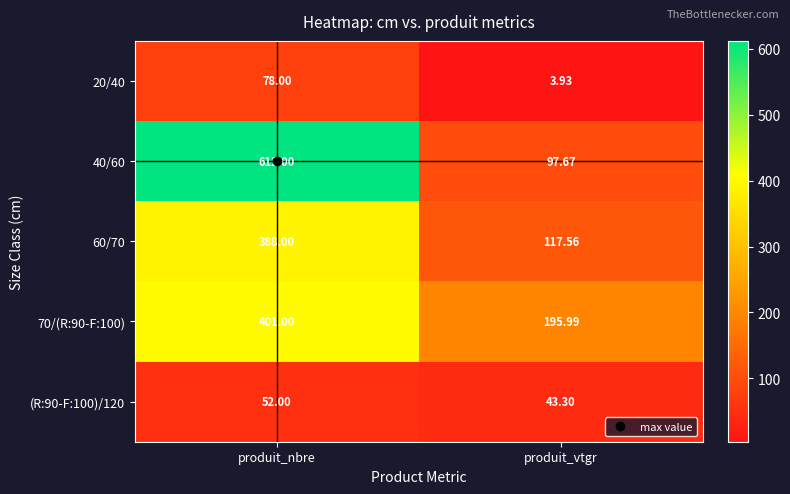

Which series has the largest total across all categories?

40/60